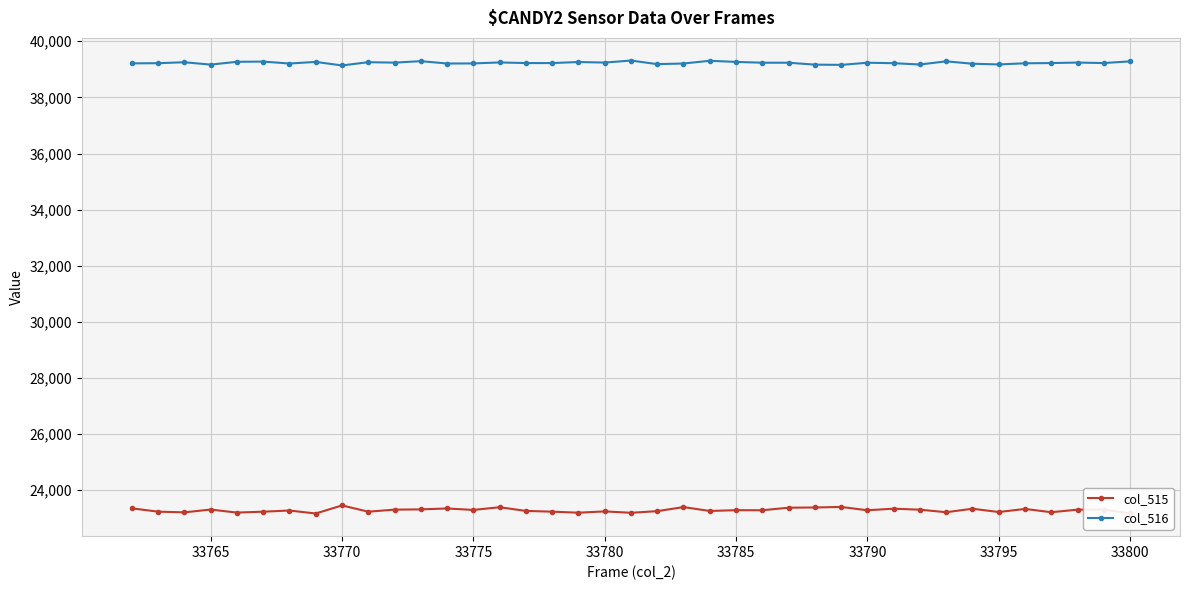

How many lines are shown in the chart?

2